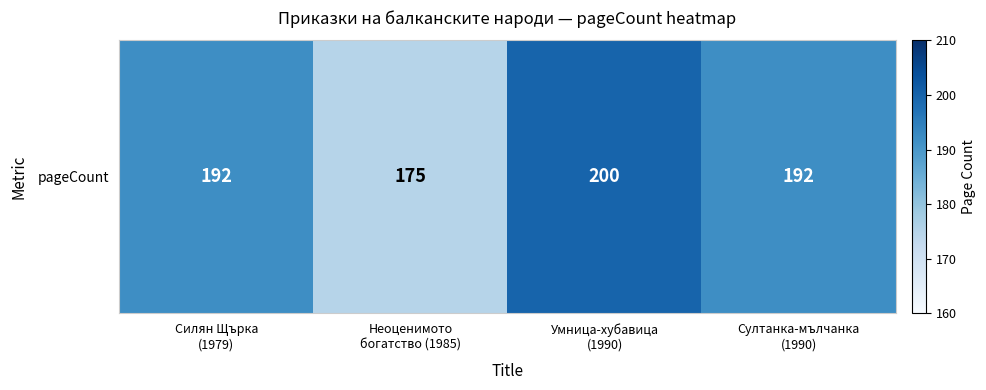

Reading left to right, list all the values displayed in this chart.

192	175	200	192